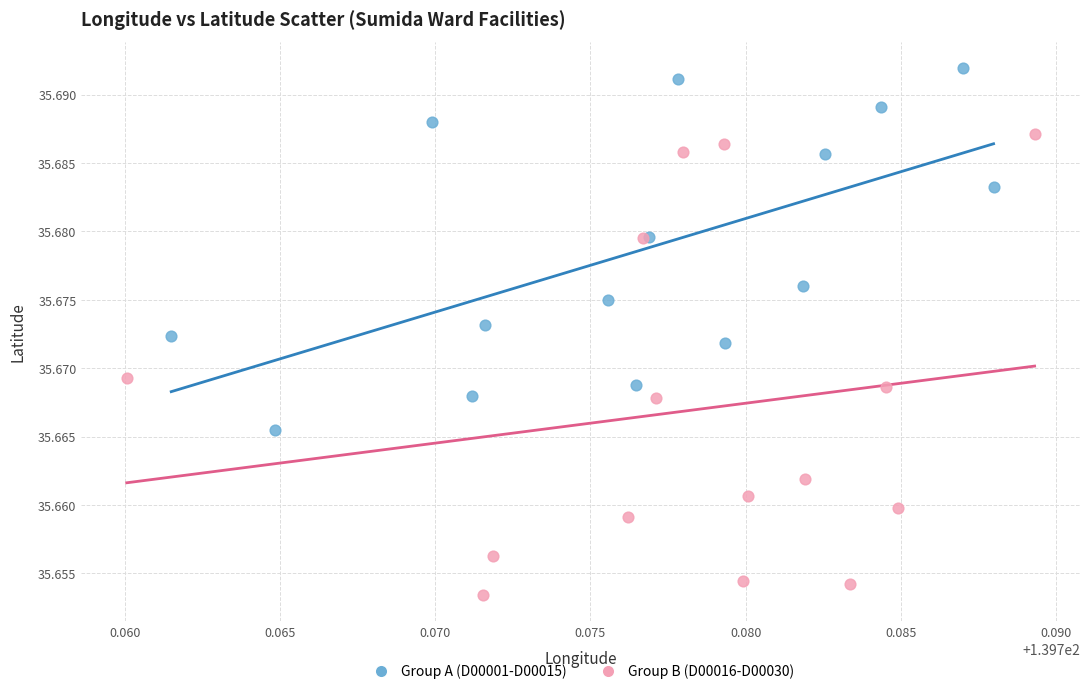

Which series contains the highest Y value?

Group A (D00001-D00015)